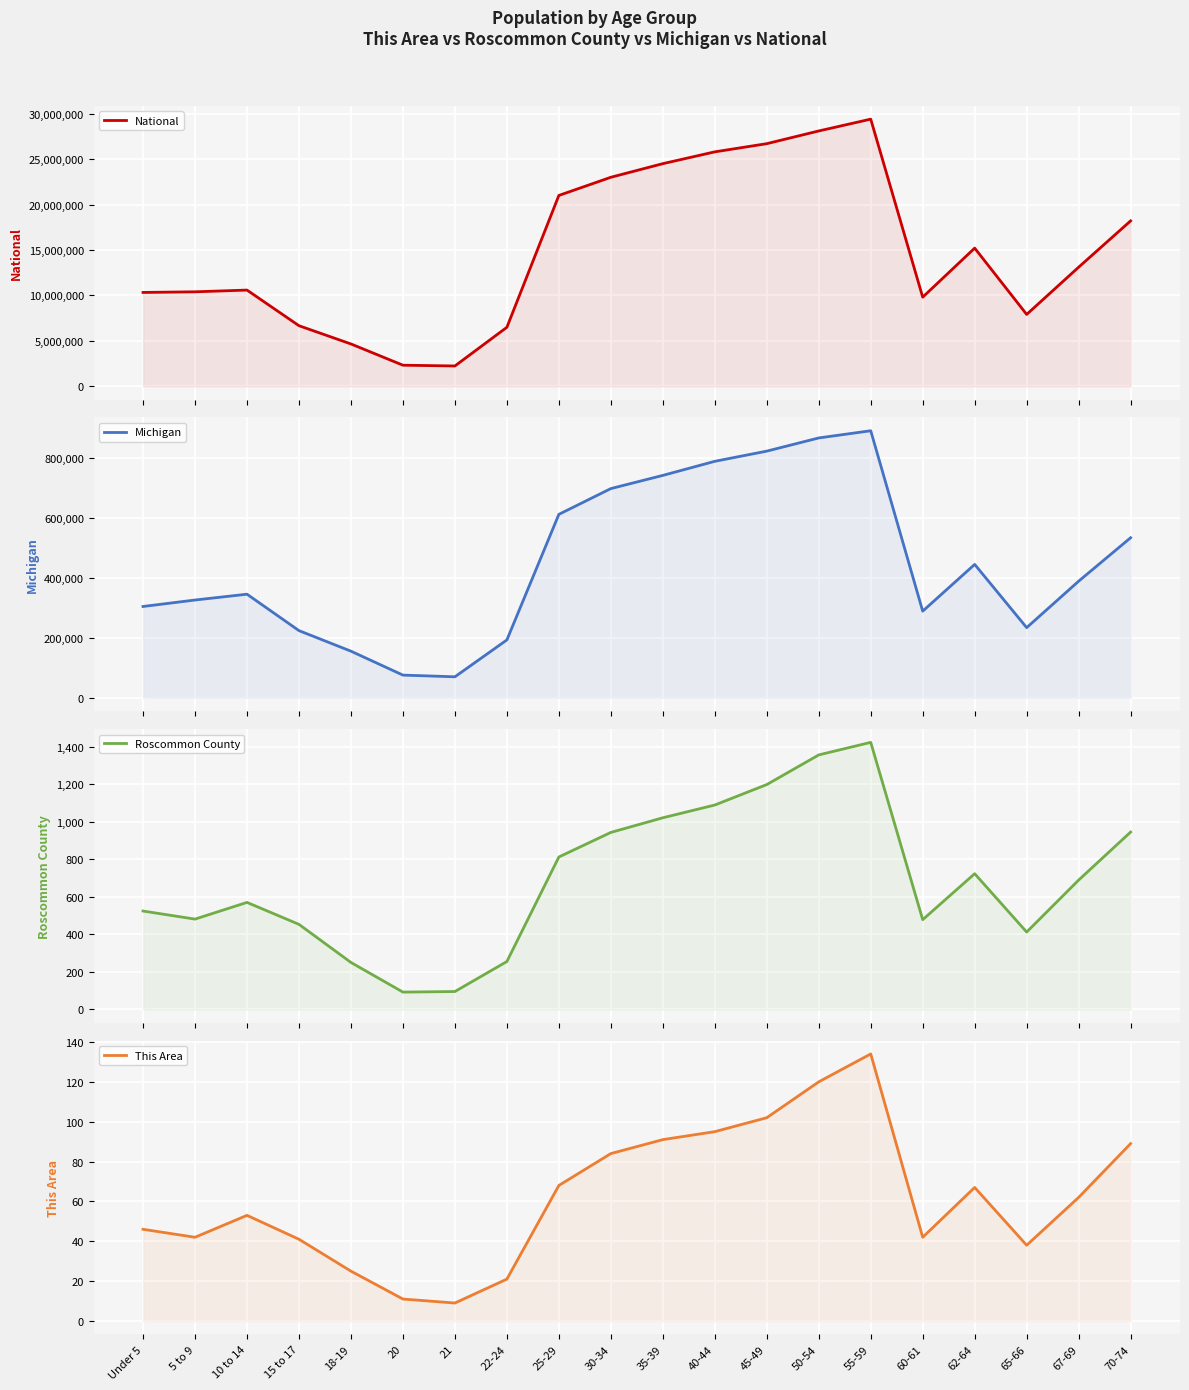

In Michigan, how many points are lower than both neighbors (excluding endpoints)?

3